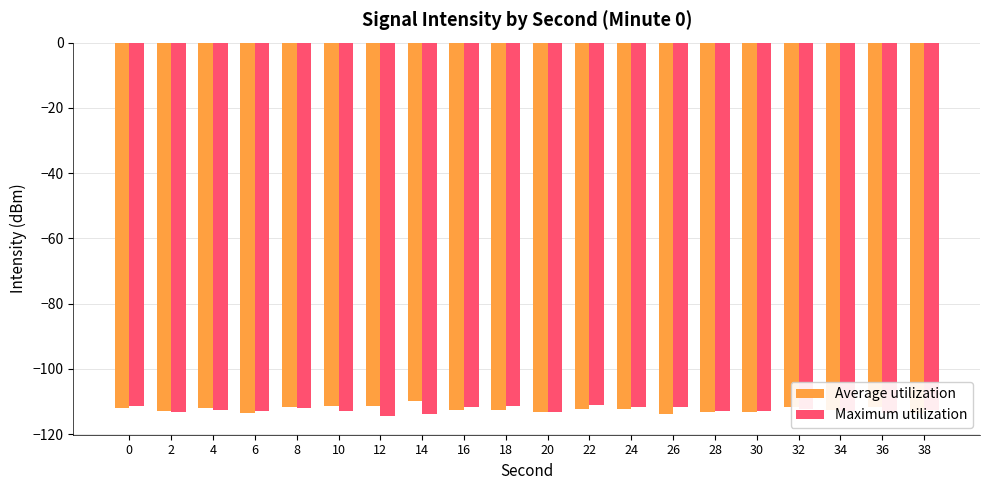

Is it true that Maximum utilization equals -114.5 at 12?

True